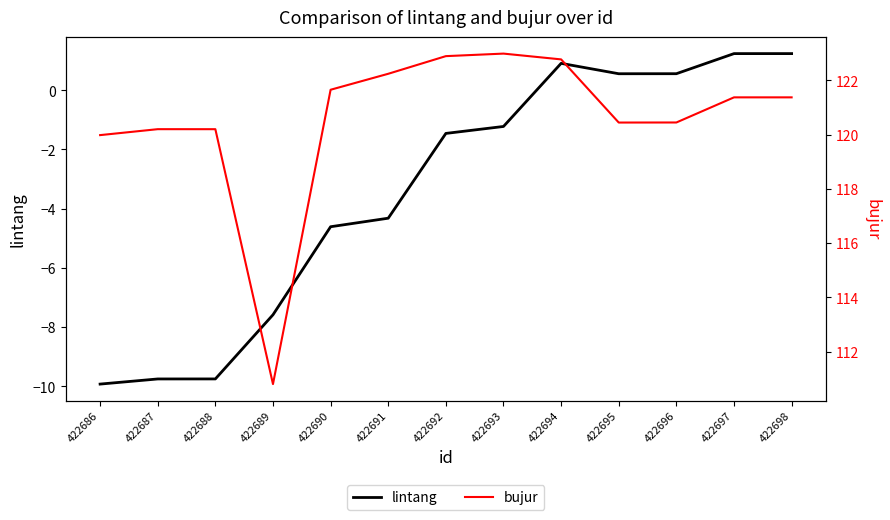

Reading left to right, transcribe all the data shown in this chart.

lintang: 422686=-9.9	422687=-9.8	422688=-9.8	422689=-7.6	422690=-4.6	422691=-4.3	422692=-1.5	422693=-1.2	422694=0.9	422695=0.6	422696=0.6	422697=1.2	422698=1.2
bujur: 422686=120.0	422687=120.2	422688=120.2	422689=110.8	422690=121.7	422691=122.2	422692=122.9	422693=123.0	422694=122.8	422695=120.4	422696=120.4	422697=121.4	422698=121.4